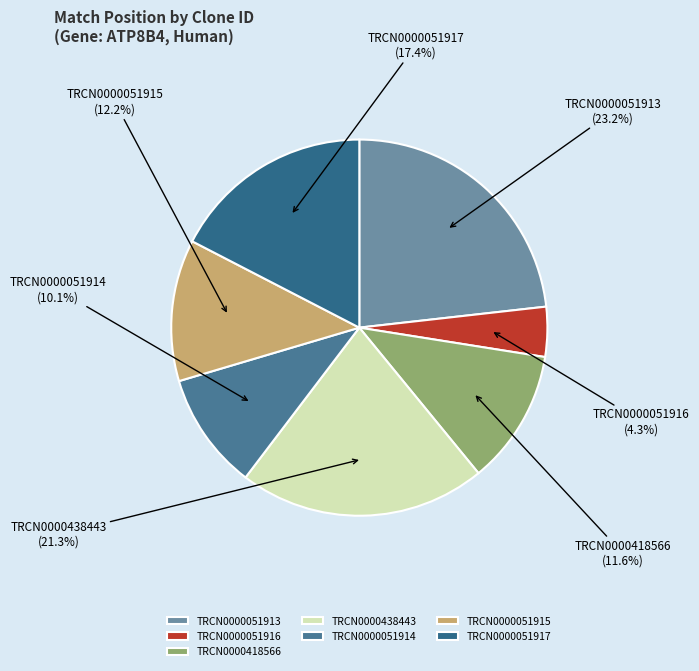

What is the ratio of the value at TRCN0000418566 to the value at TRCN0000051916?

2.7